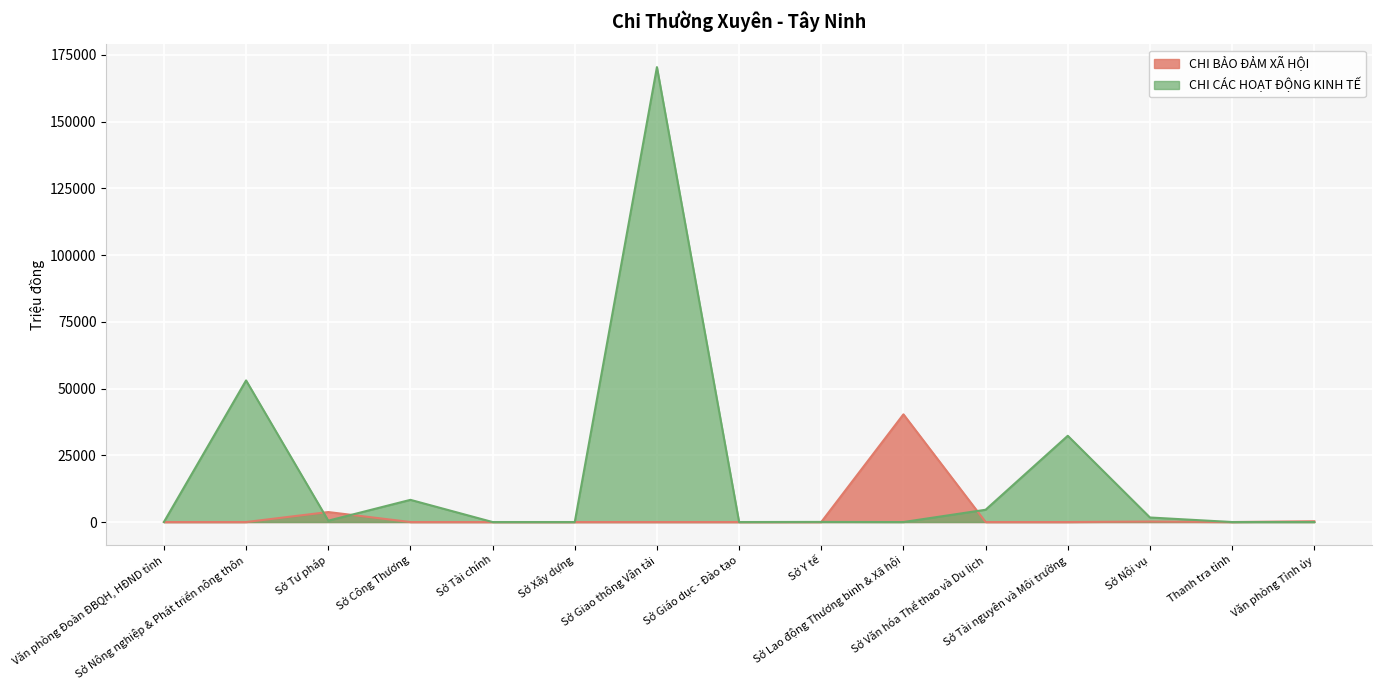

Where is CHI BẢO ĐẢM XÃ HỘI nearest to the value 20172?

Sở Tư pháp